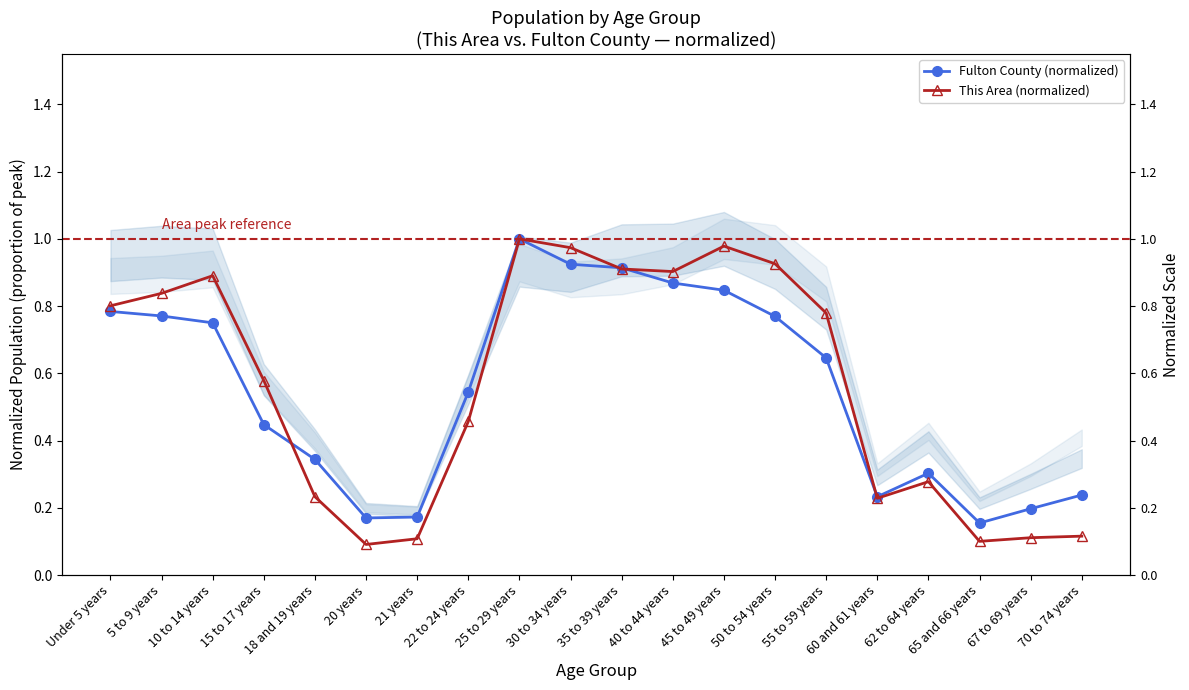

What is the value of the This Area (normalized) point at the 20th from the left?

0.1